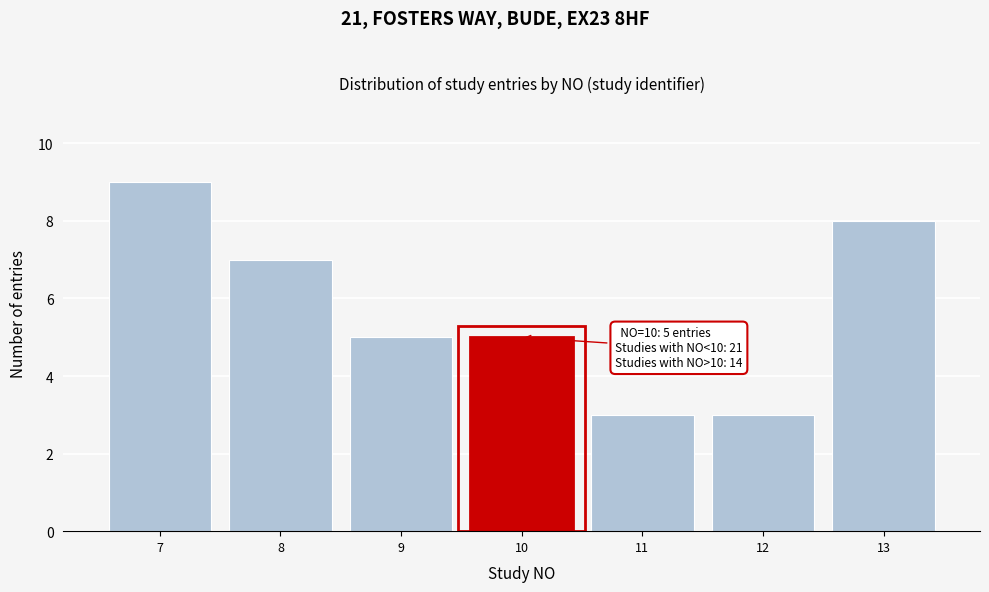

Reading right to left, list all the values displayed in this chart.

8	3	3	5	5	7	9